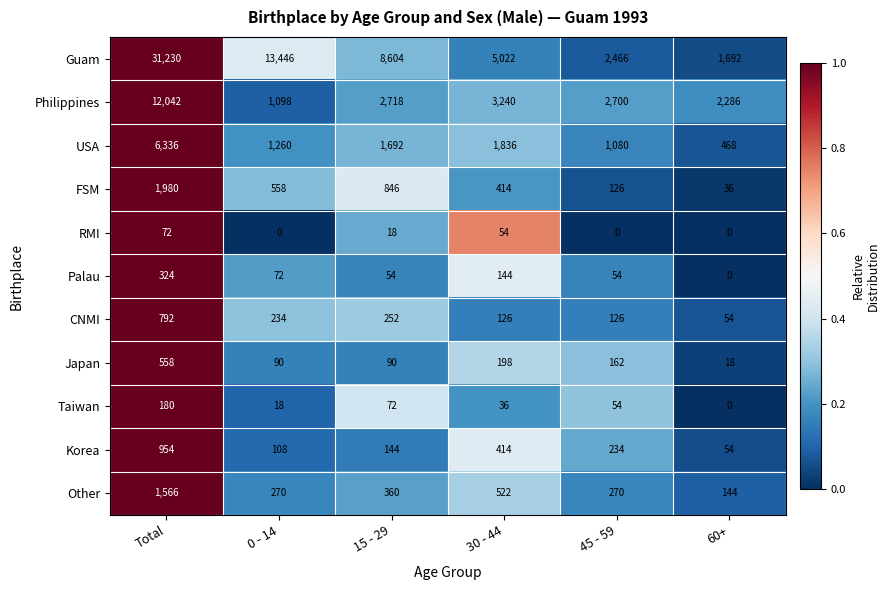

Which series has the widest spread of values?

Guam